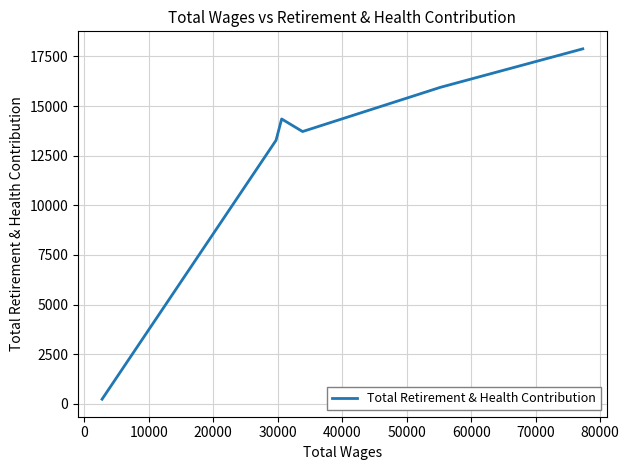

Count the number of data series in this chart.

1